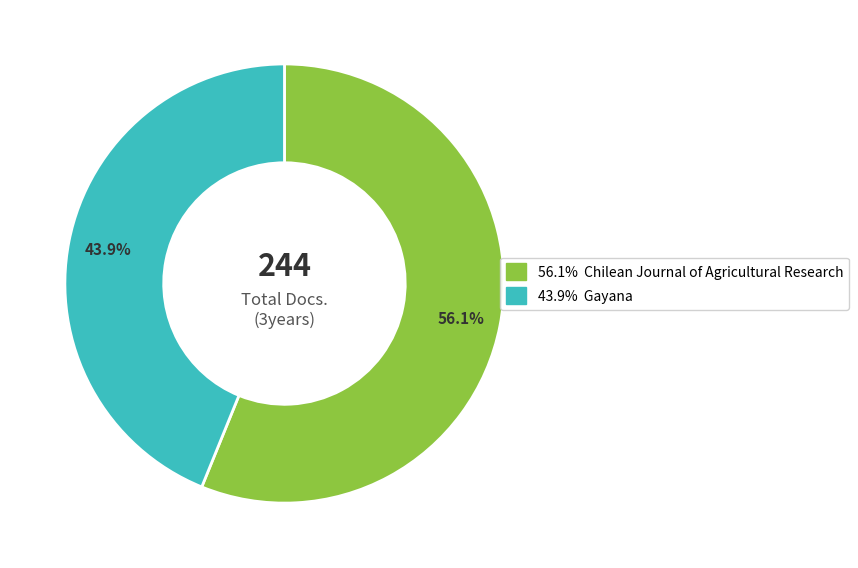

Is there any slice that represents more than half of the pie?

Yes